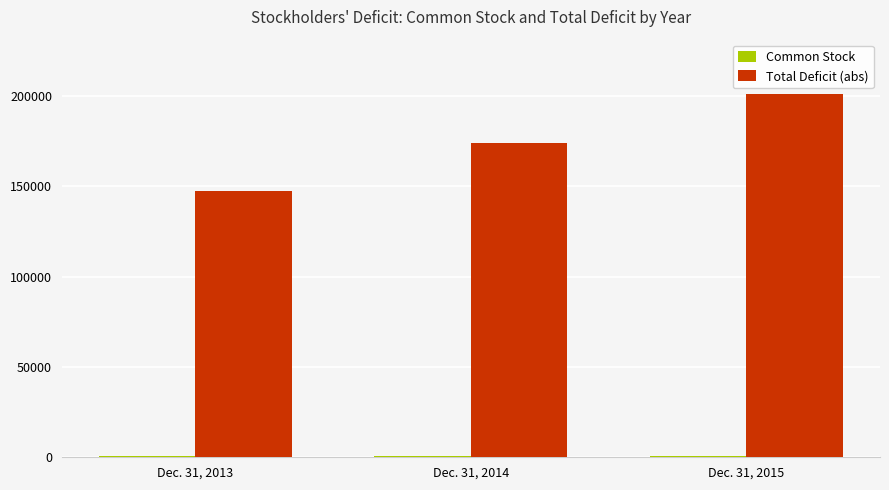

Which label corresponds to the largest value in the chart?

Dec. 31, 2015